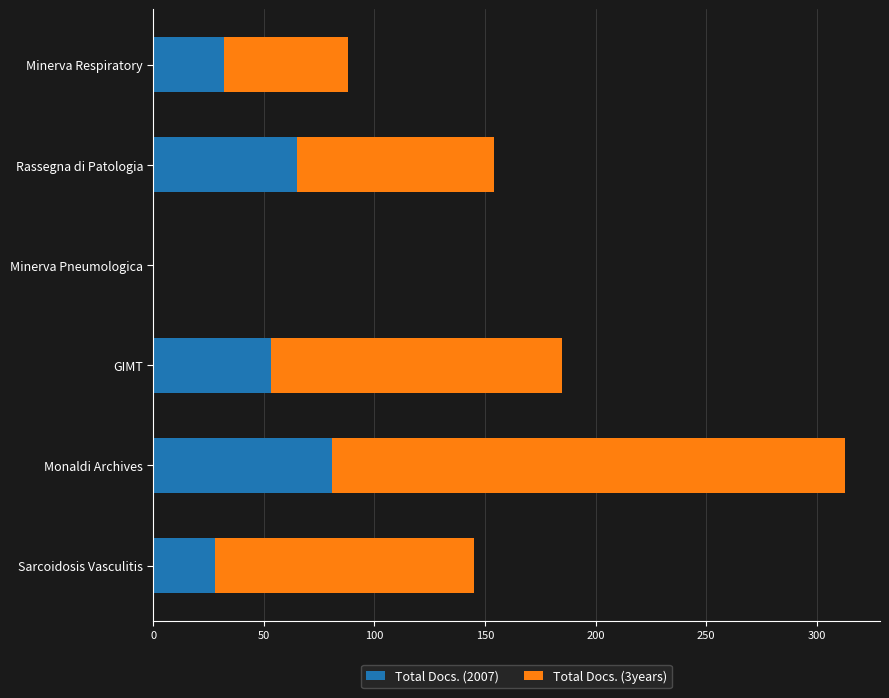

How many positive values does the Total Docs. (2007) series have?

5